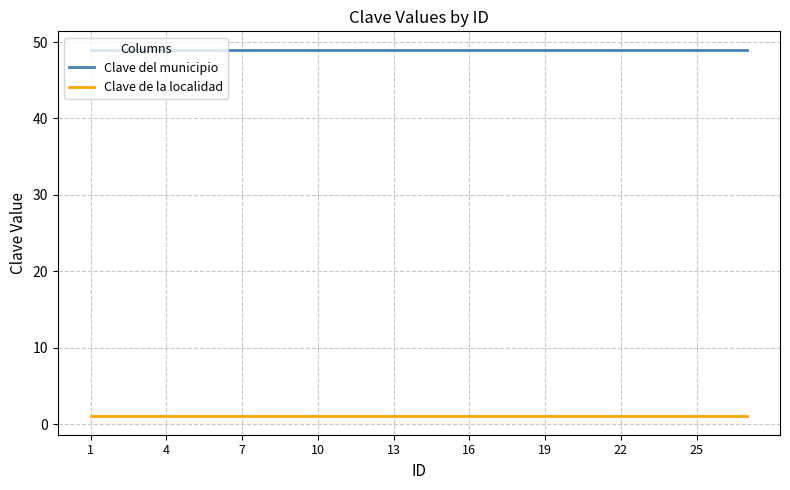

Which series has the largest total across all categories?

Clave del municipio